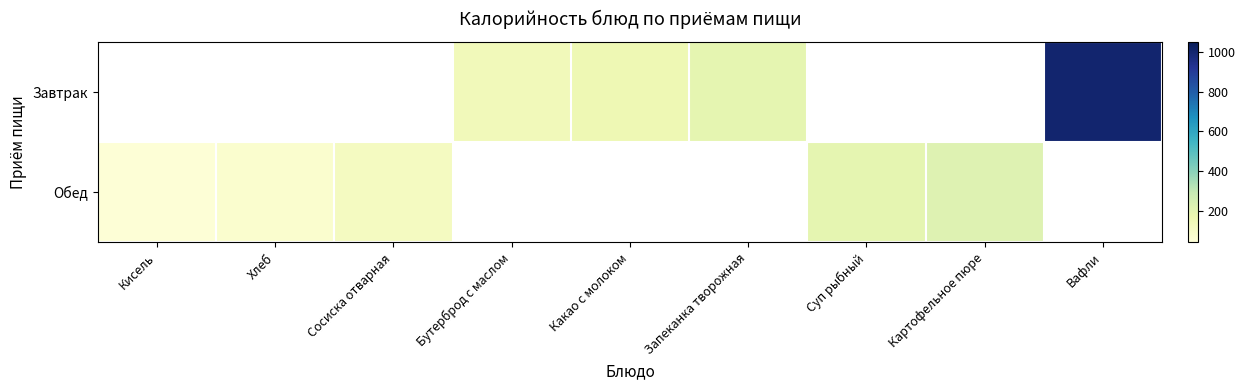

What value does the row_0 series have at Бутерброд с маслом?

135.6